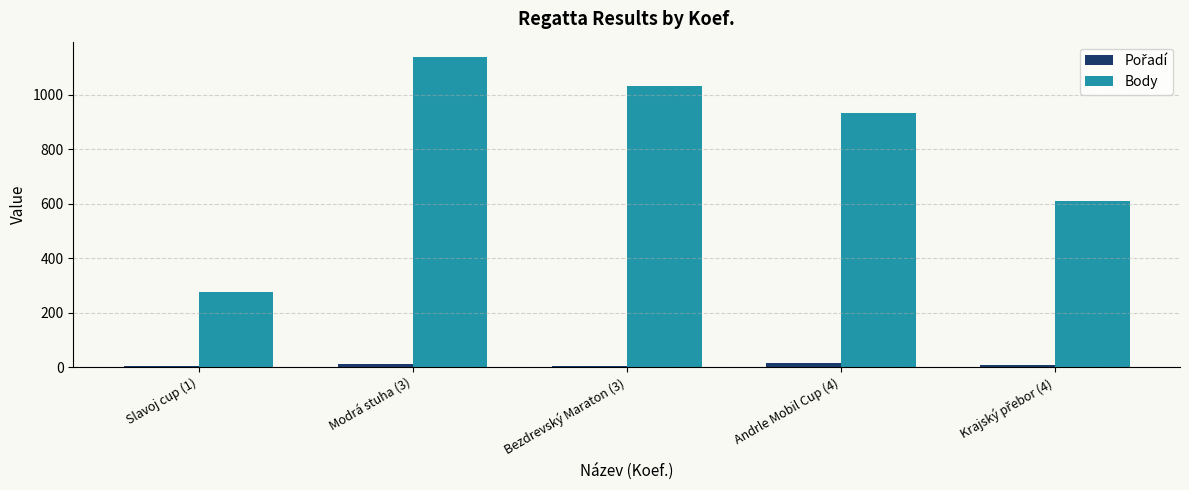

What is the maximum value shown in the chart?

1139